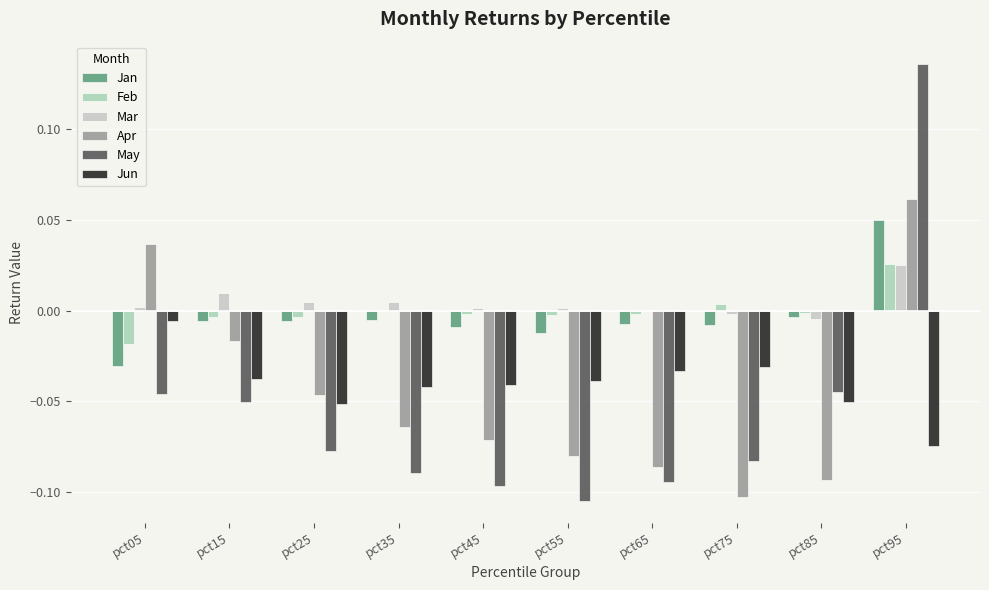

Where does the Apr series first go above 0?

pct05